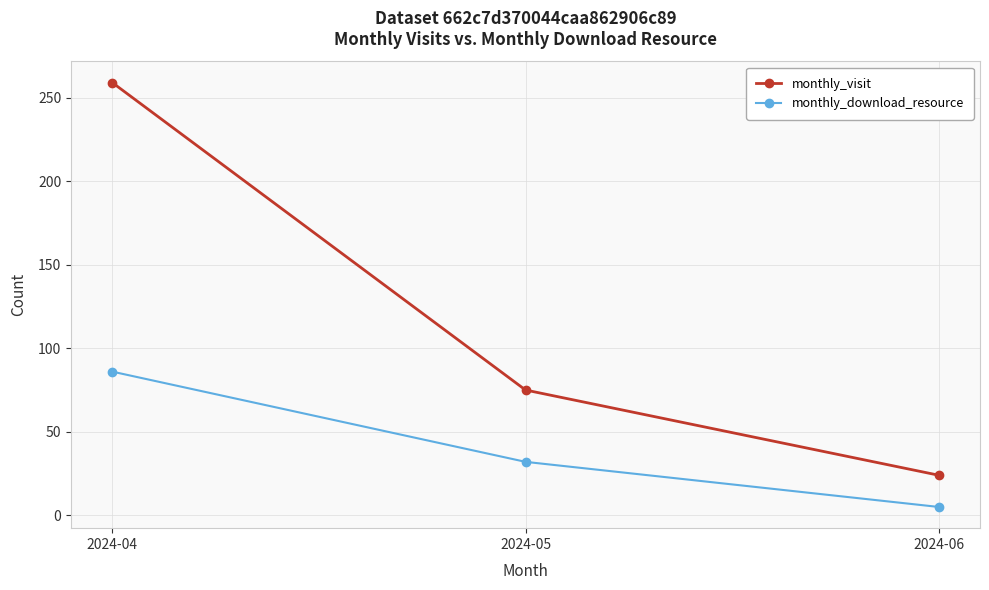

What is the difference between the highest and lowest values at 2024-06?

19